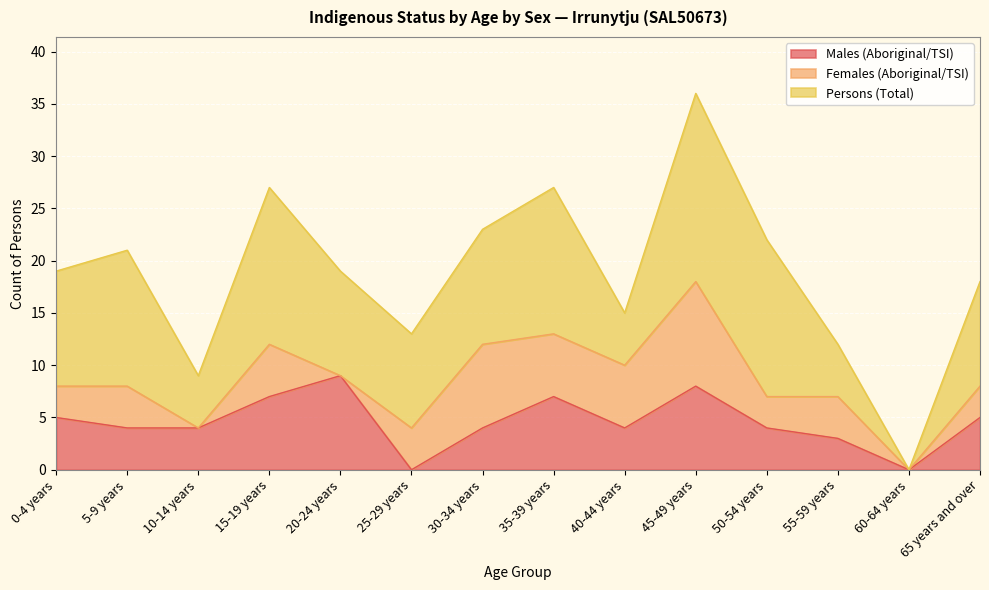

At 15-19 years, list the series in order from largest to smallest.

Persons (Total), Males (Aboriginal/TSI), Females (Aboriginal/TSI)